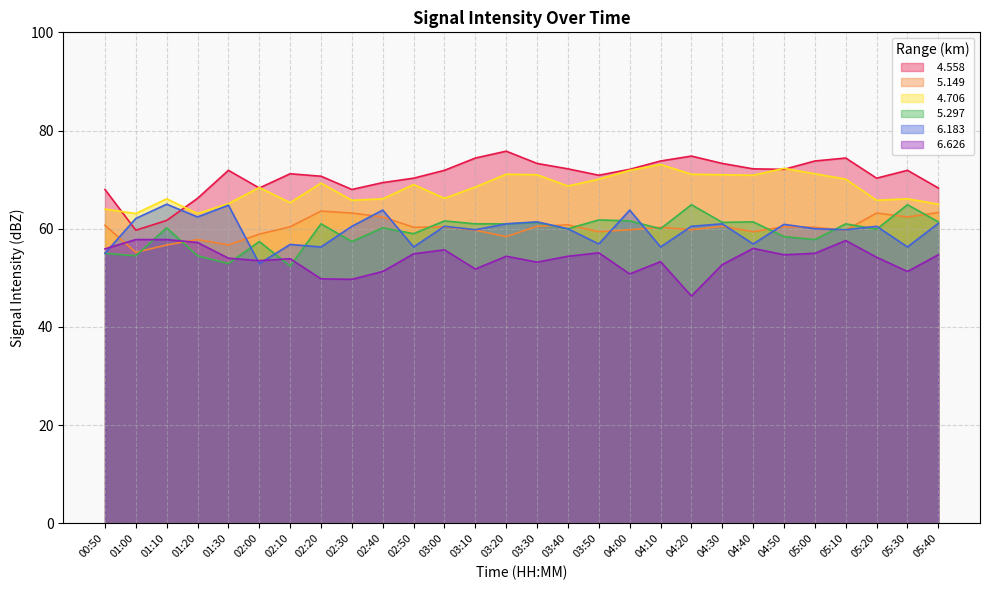

What is the sum of the   6.183 values at 03:50 and 05:10?

116.7